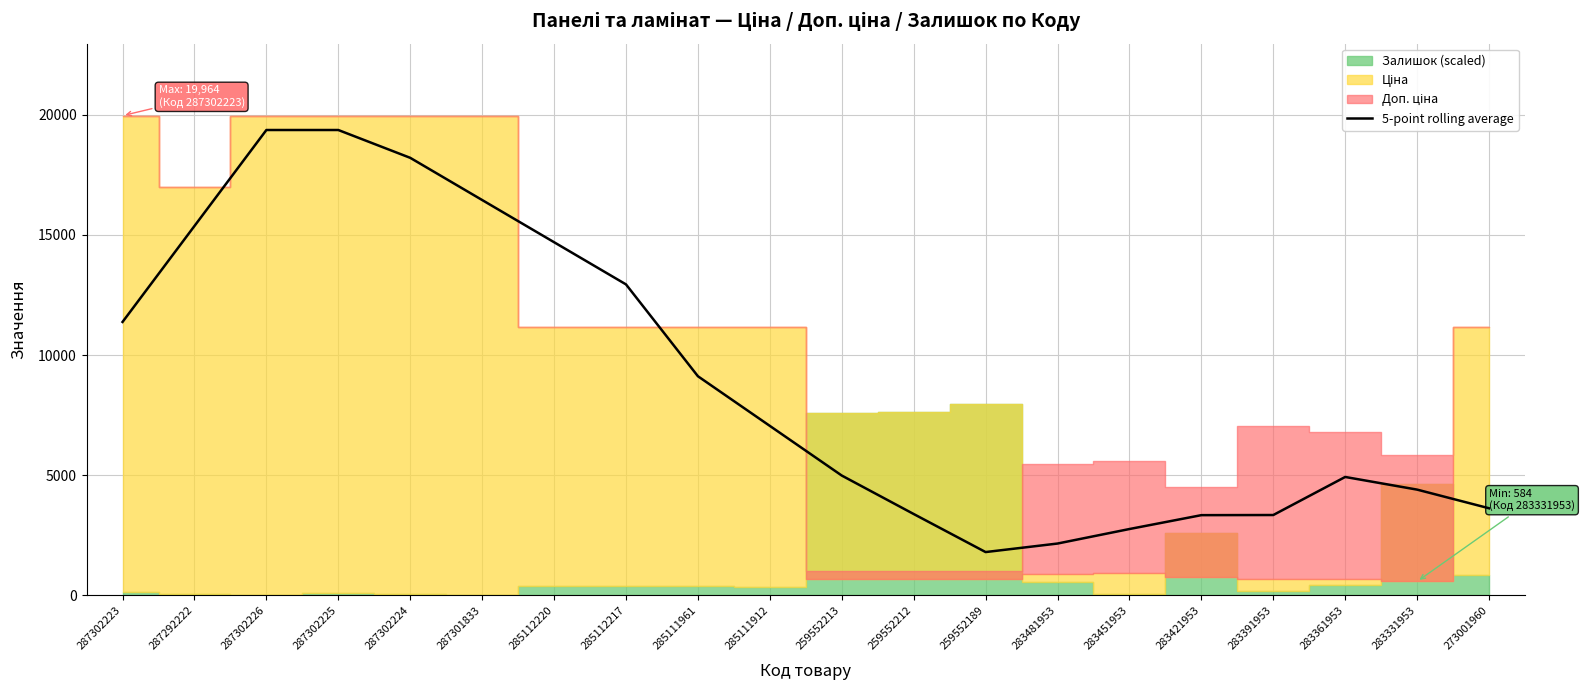

Reading right to left, extract all data points from this chart.

273001960=3629.5	283331953=4405.2	283361953=4931.7	283391953=3348.3	283421953=3342.7	283451953=2765.5	283481953=2161.7	259552189=1807.0	259552212=3390.4	259552213=4990.8	285111912=7056.6	285111961=9122.4	285112217=12943.4	285112220=14698.6	287301833=16453.8	287302224=18209.0	287302225=19366.6	287302226=19366.6	287292222=15373.8	287302223=11380.9